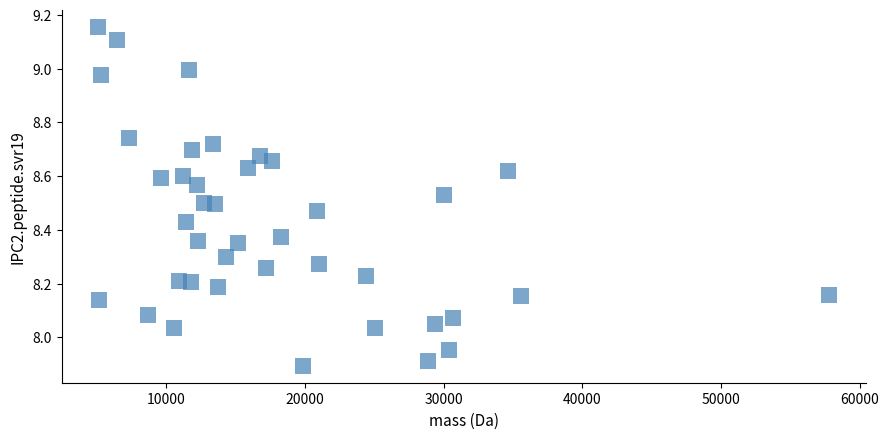

What is the range of X values (max minus min)?

52690.1